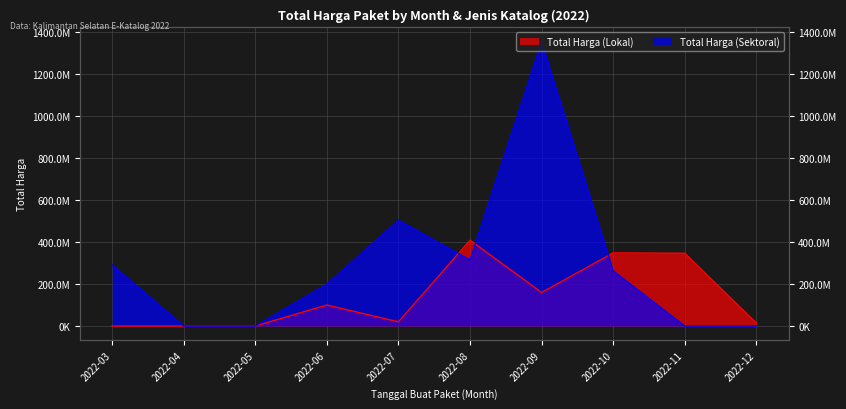

True or false: Total Harga (Sektoral) has a value of 74687466 at 2022-08.

False